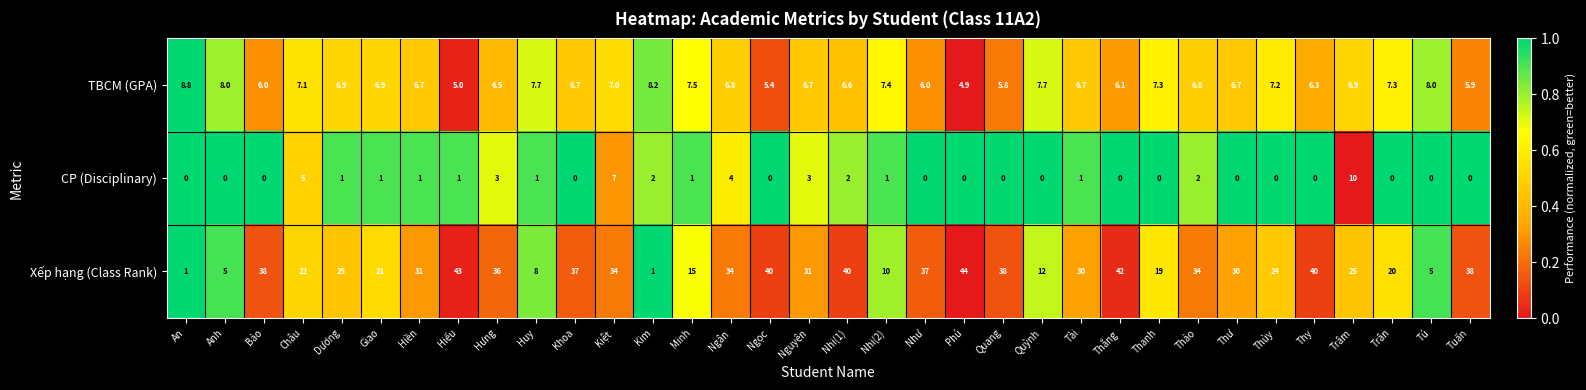

List the series in order of their overall mean, highest first.

Xếp hạng (Class Rank), TBCM (GPA), CP (Disciplinary)